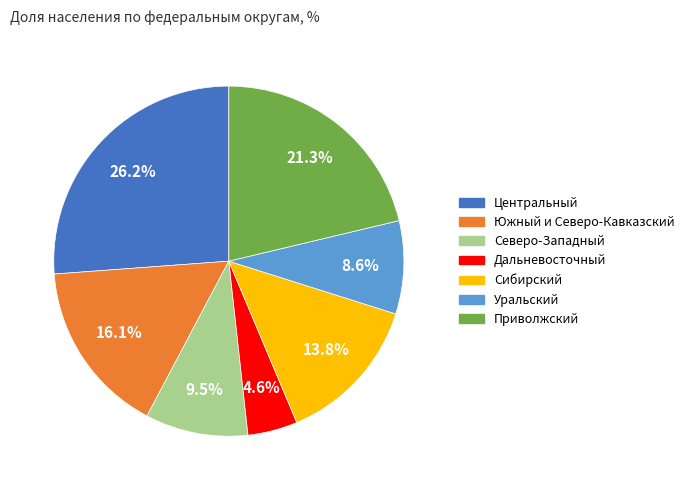

Rank the categories by value from lowest to highest.

Дальневосточный, Уральский, Северо-Западный, Сибирский, Южный и Северо-Кавказский, Приволжский, Центральный